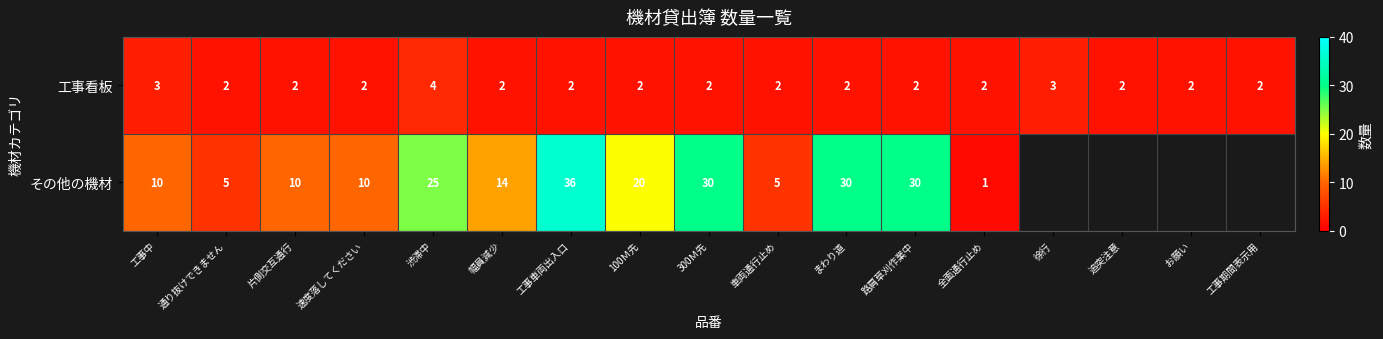

What is the sum of the 工事看板 values at 工事期間表示用 and 片側交互通行?

4